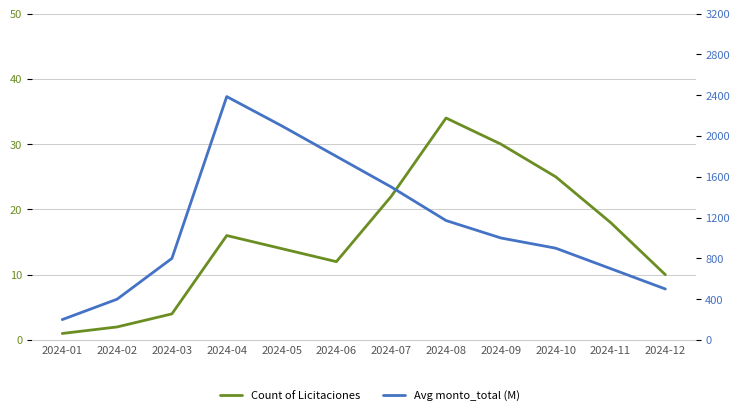

Which has a higher value, 2024-04 or 2024-09?

2024-09